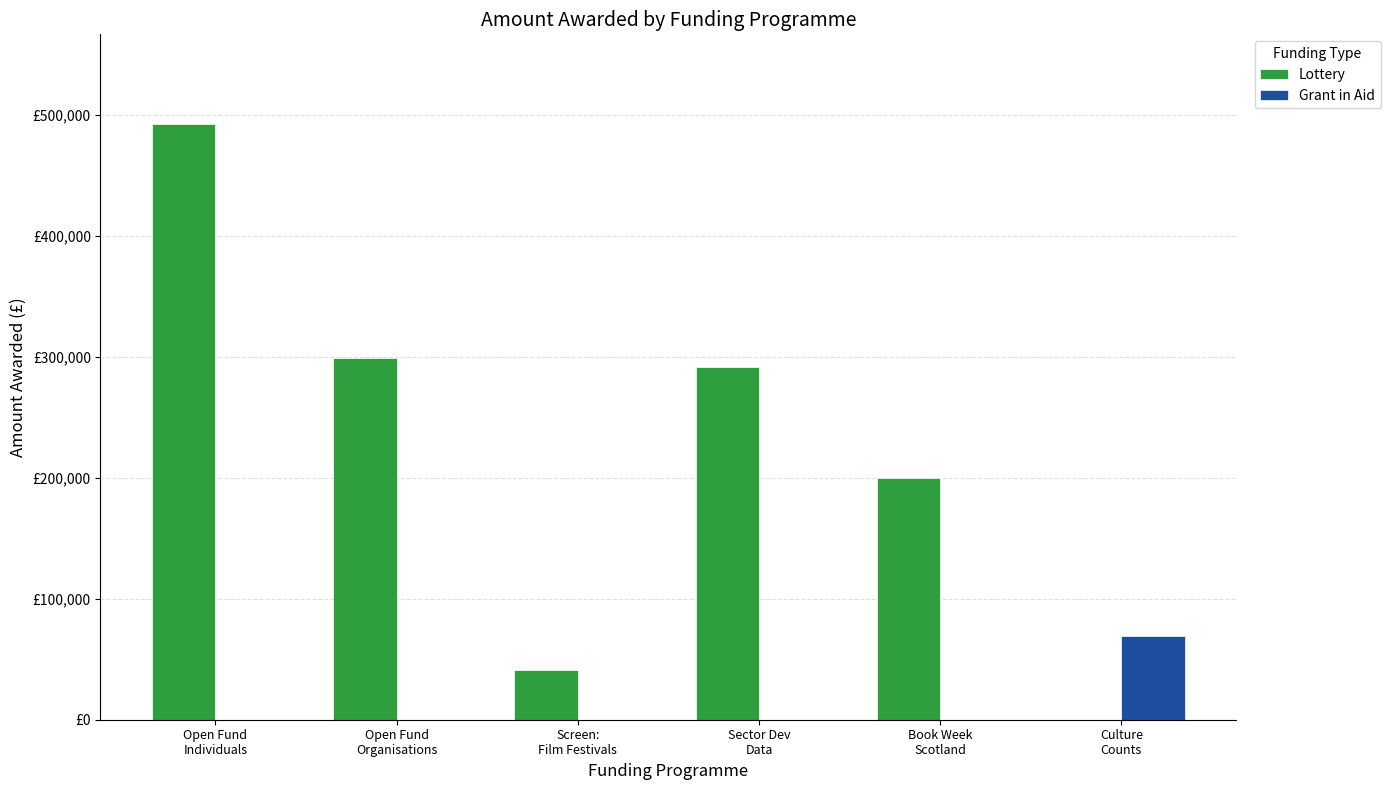

Reading left to right, transcribe all the data shown in this chart.

Lottery: 492598	299110	40830	291215	200000	0
Grant in Aid: 0	0	0	0	0	69089